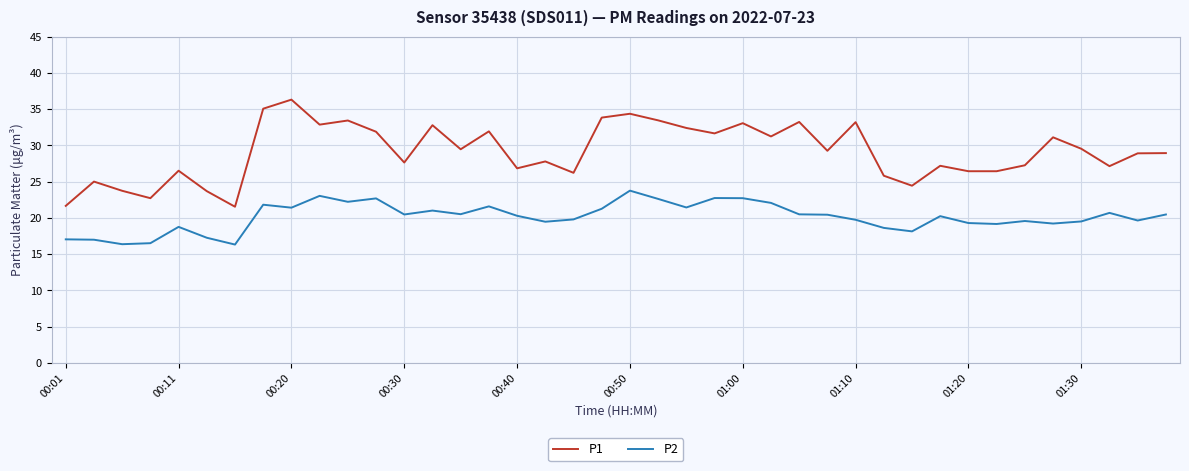

Which series has the largest range (max minus min)?

P1